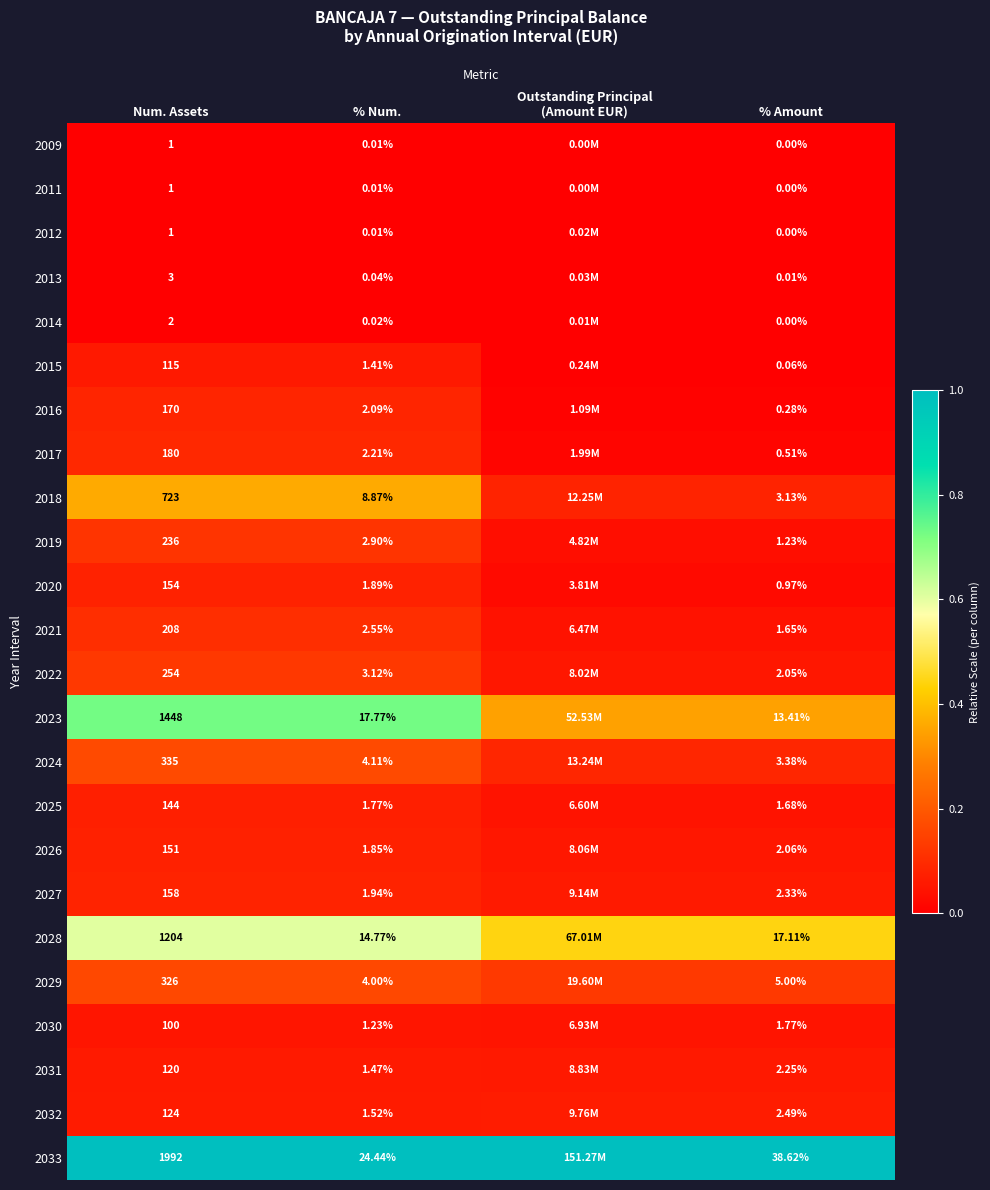

At % Amount, list the series in order from smallest to largest.

2011, 2009, 2014, 2012, 2013, 2015, 2016, 2017, 2020, 2019, 2021, 2025, 2030, 2022, 2026, 2031, 2027, 2032, 2018, 2024, 2029, 2023, 2028, 2033